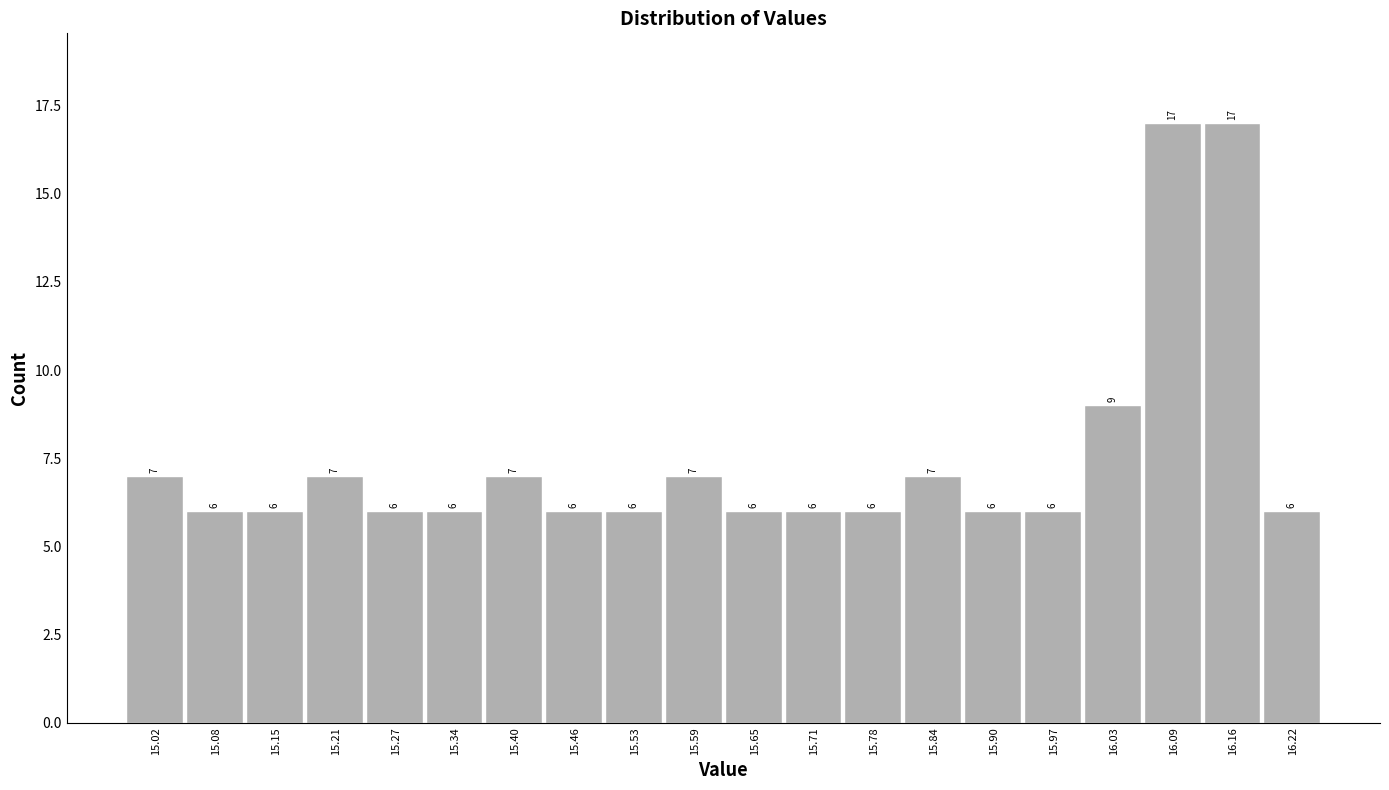

What is the height of the bar covering 15.116 to 15.179 on the x-axis? The bar edges are not printed on the chart, so give them approximately, as read against the axis.

6